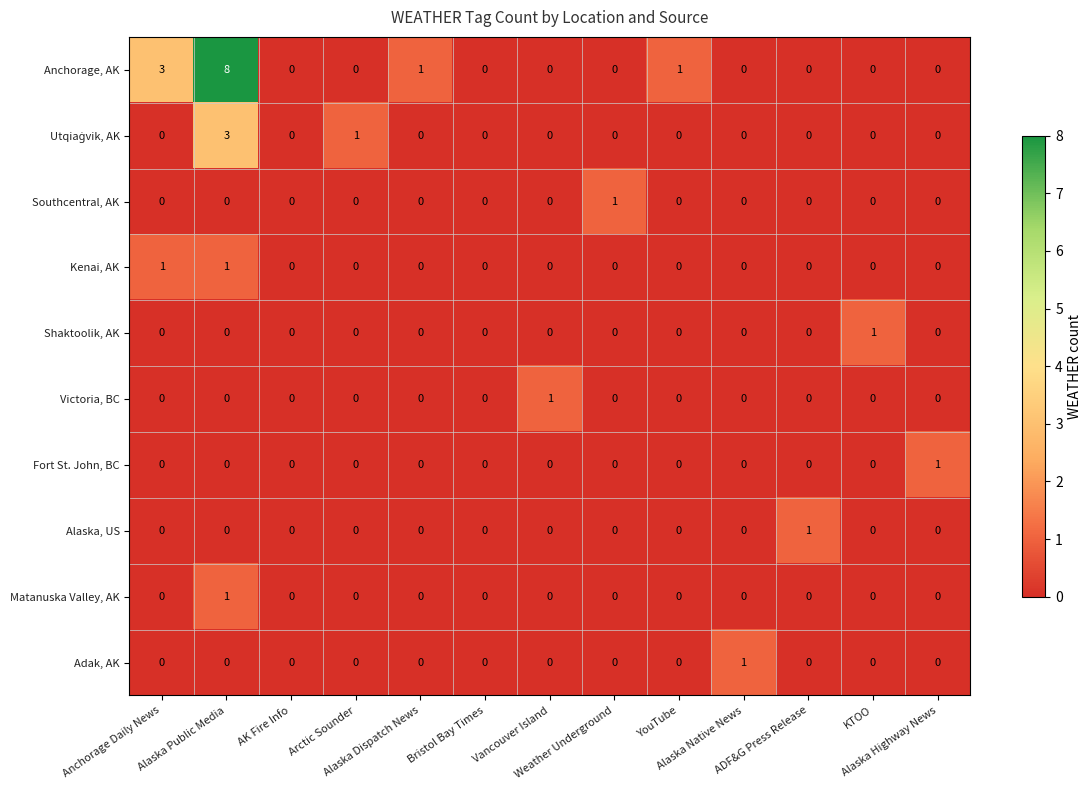

Count the Victoria, BC values in the range 0 to 1.

13